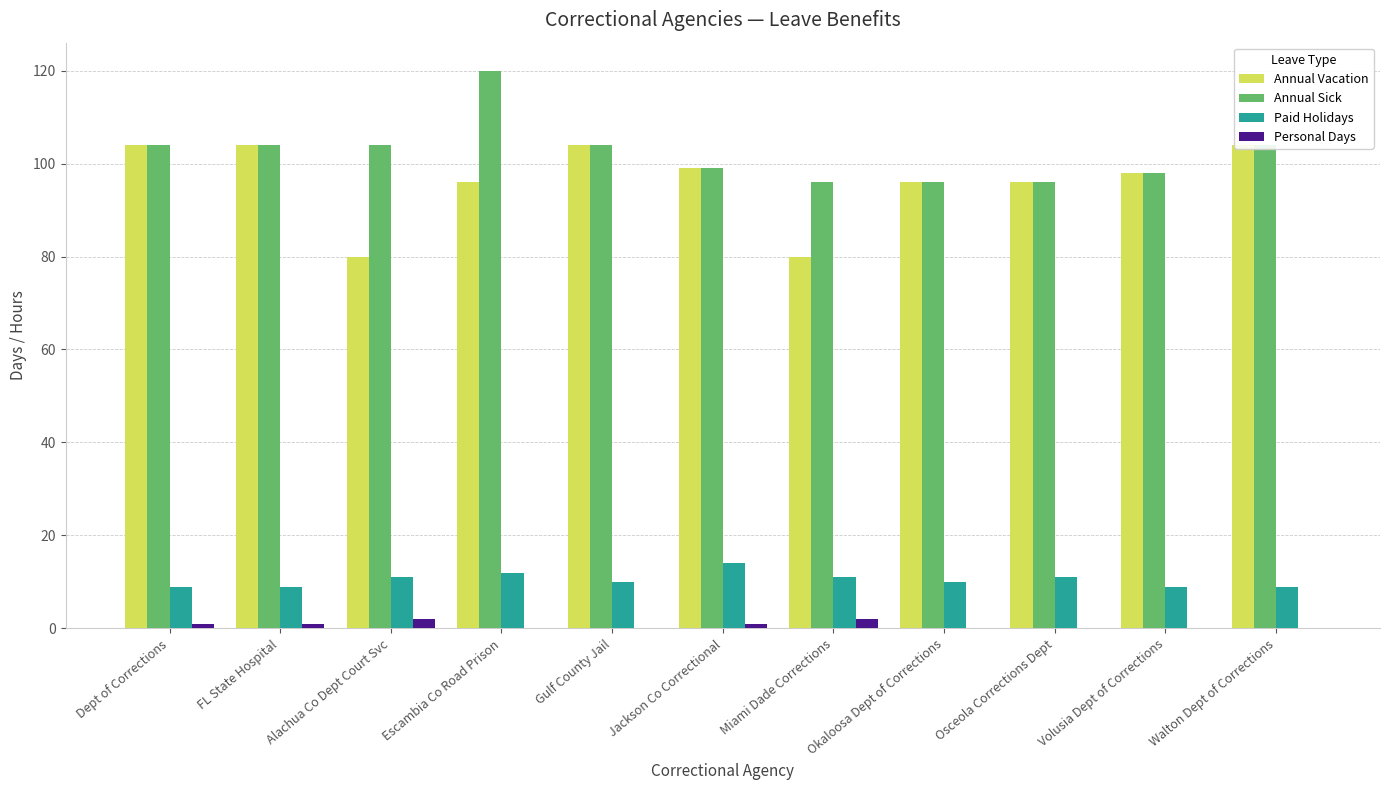

At which category is the sum across all series the highest?

Escambia Co Road Prison